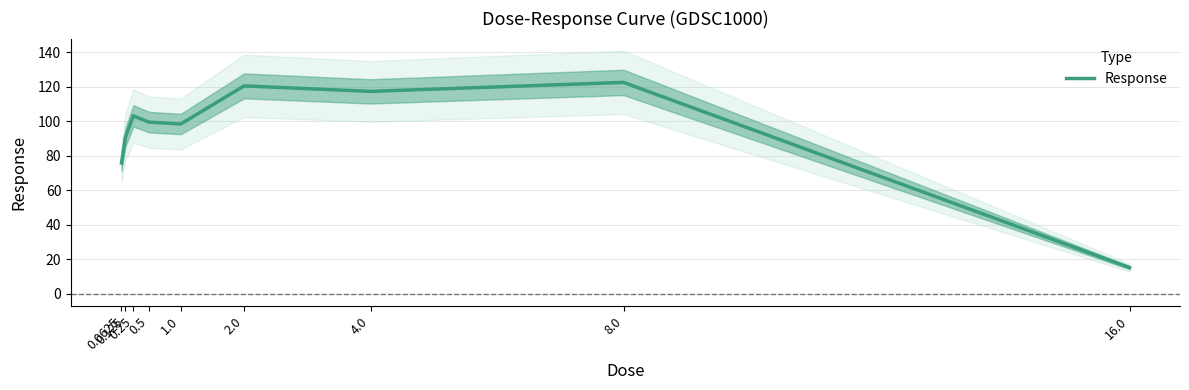

List the labels in order of value, smallest first.

16.0, 0.0625, 0.125, 1.0, 0.5, 0.25, 4.0, 2.0, 8.0